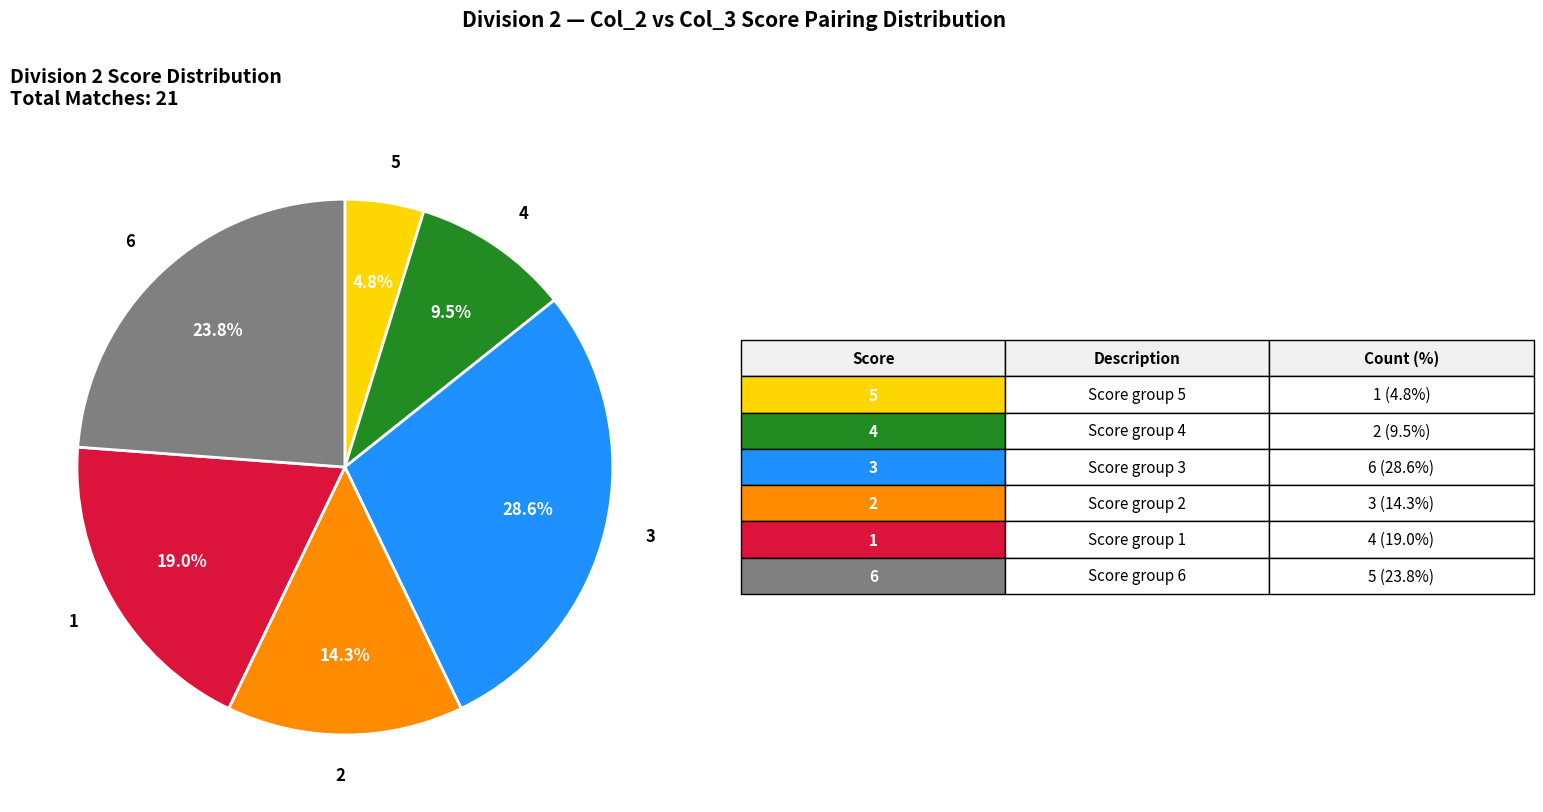

To the nearest percent, what is the difference between the largest and smallest slice percentages?

24%